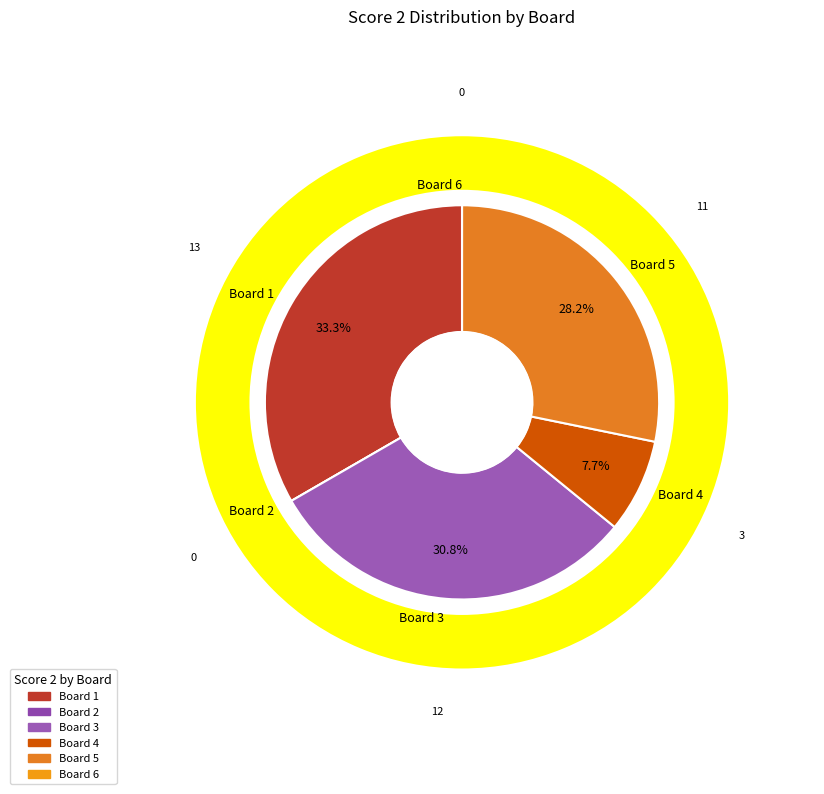

Is it true that Board 3 is 42% of the pie?

False